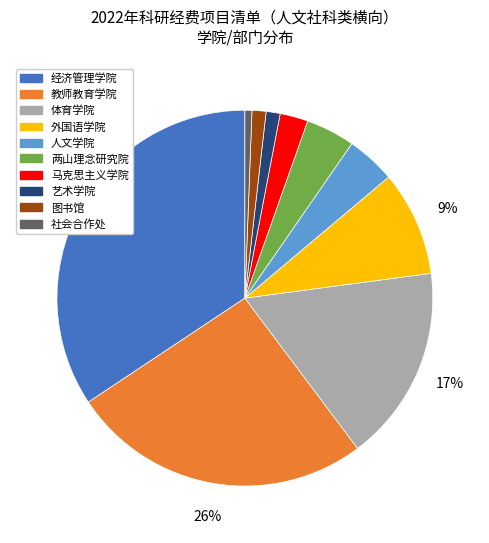

Does any single category account for the majority?

No